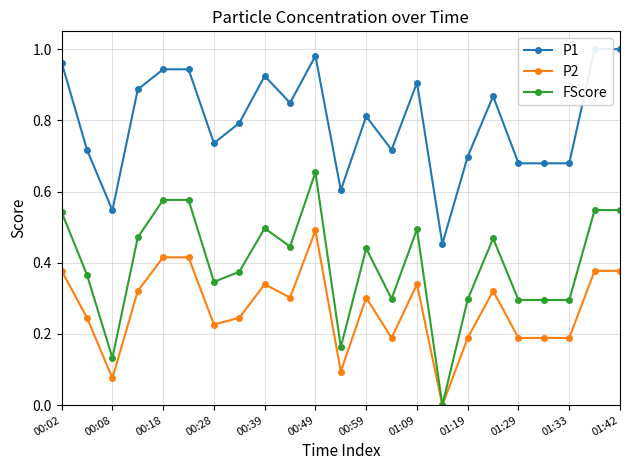

What is the highest value of the FScore series?

0.7